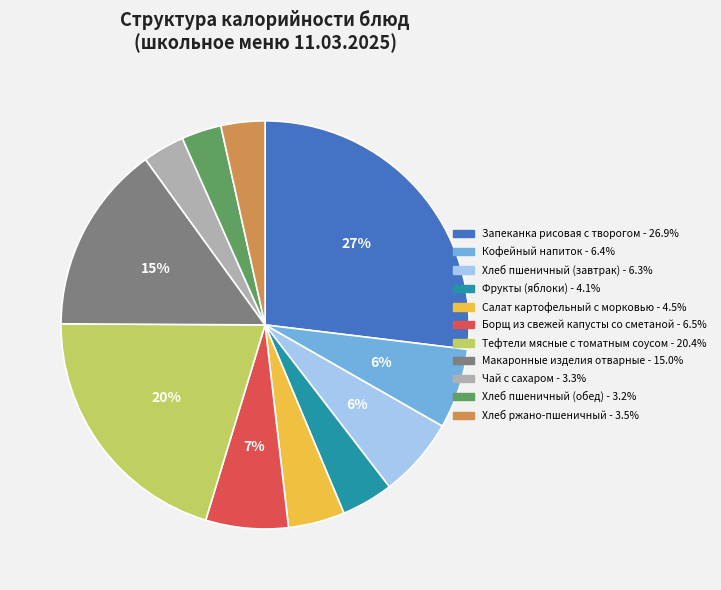

Between Хлеб ржано-пшеничный and Макаронные изделия отварные, which is larger?

Макаронные изделия отварные